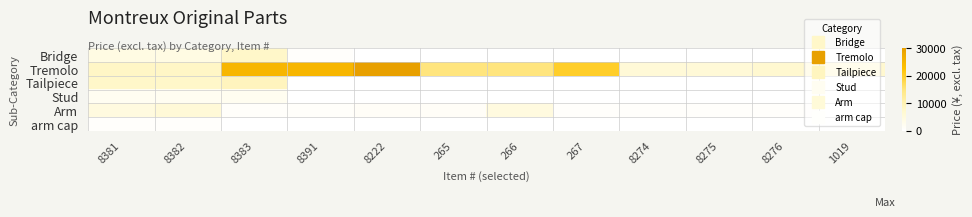

Which series has the largest range (max minus min)?

Tremolo